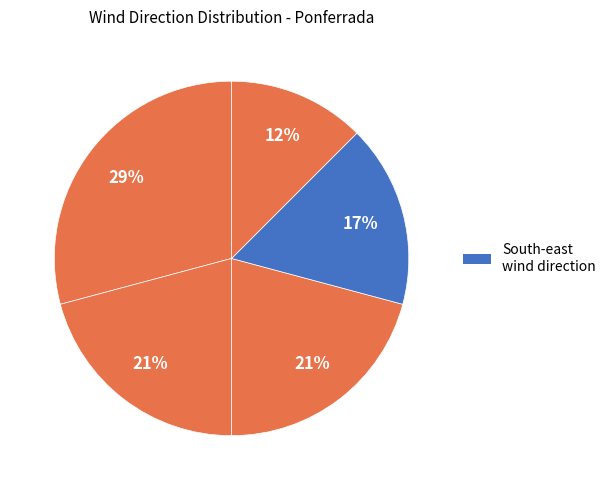

How many slices are in this pie chart?

5